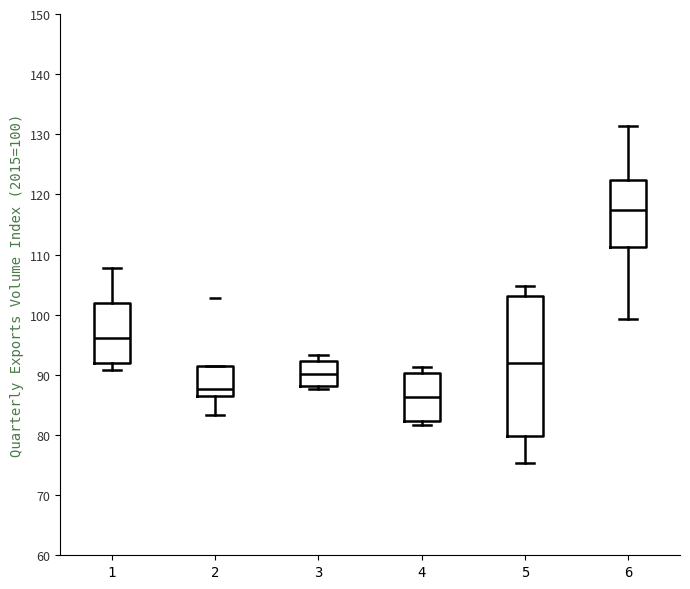

Comparing the boxes themselves (not the whiskers), which one is the tallest?

5